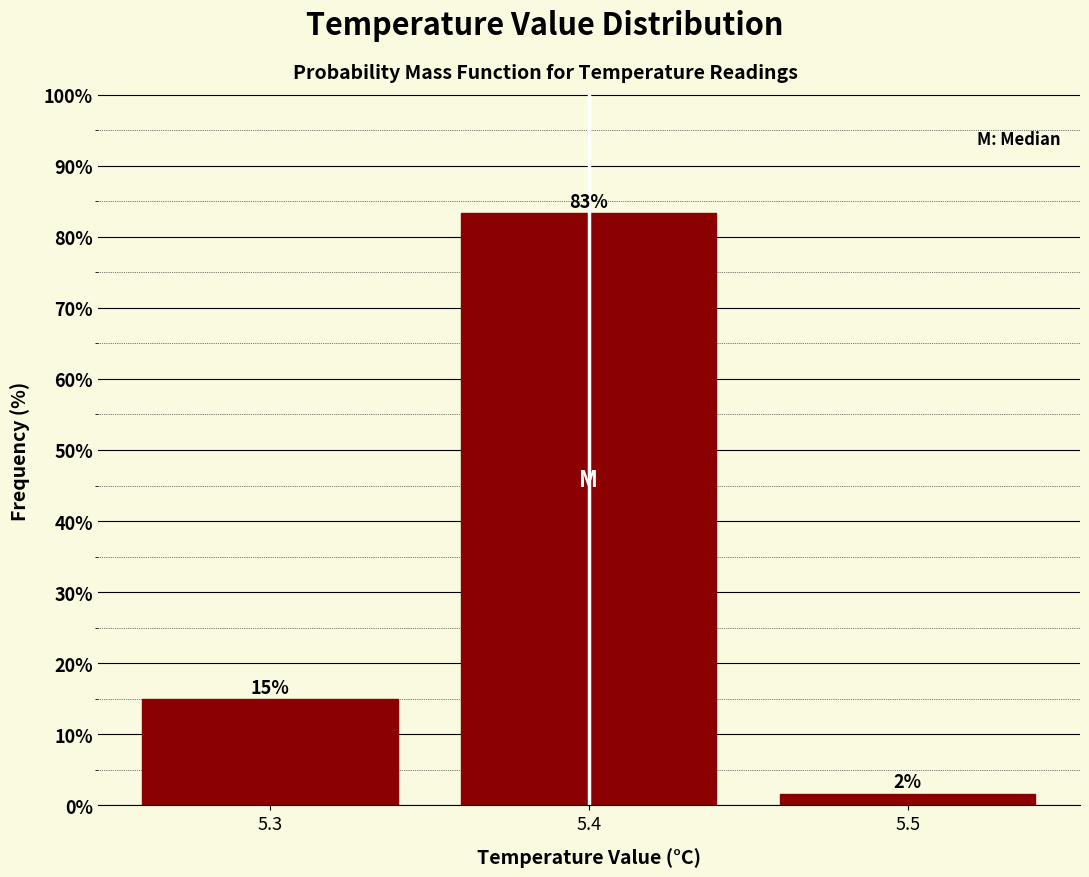

True or false: the data shows 9.6 at 5.3.

False